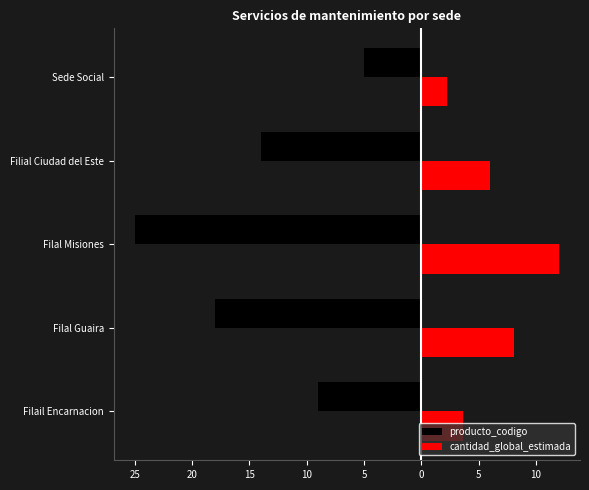

Which series has the largest total across all categories?

cantidad_global_estimada